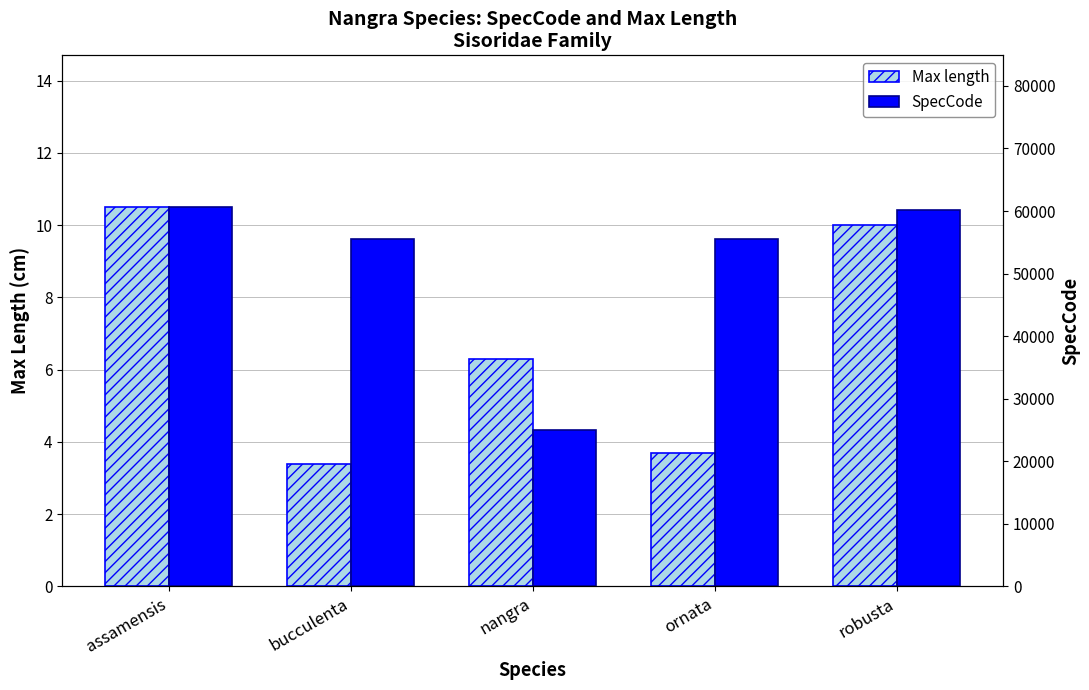

At which category is the sum across all series the highest?

assamensis